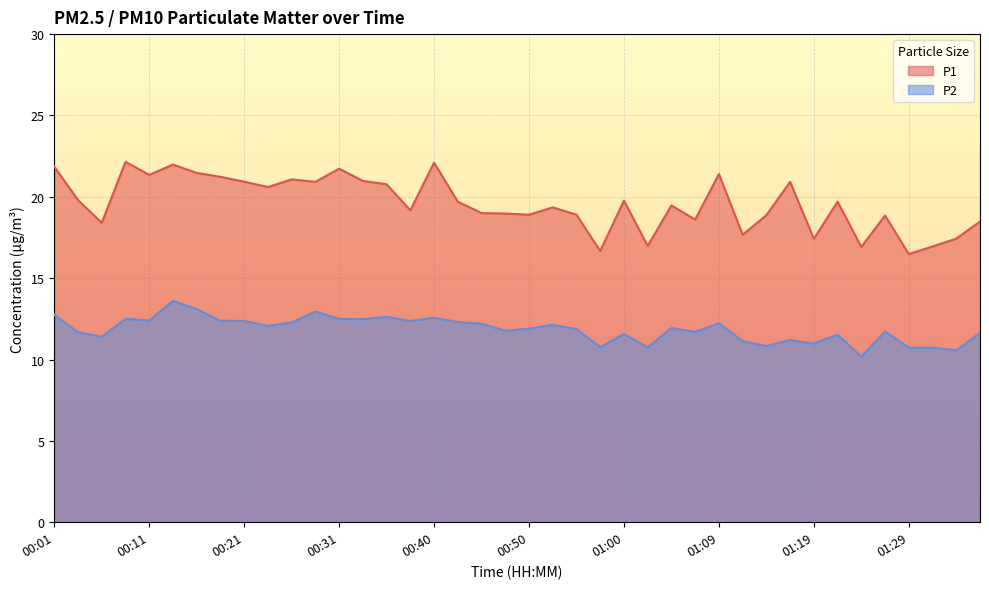

What is the difference between the highest and lowest values at 00:23?

8.5